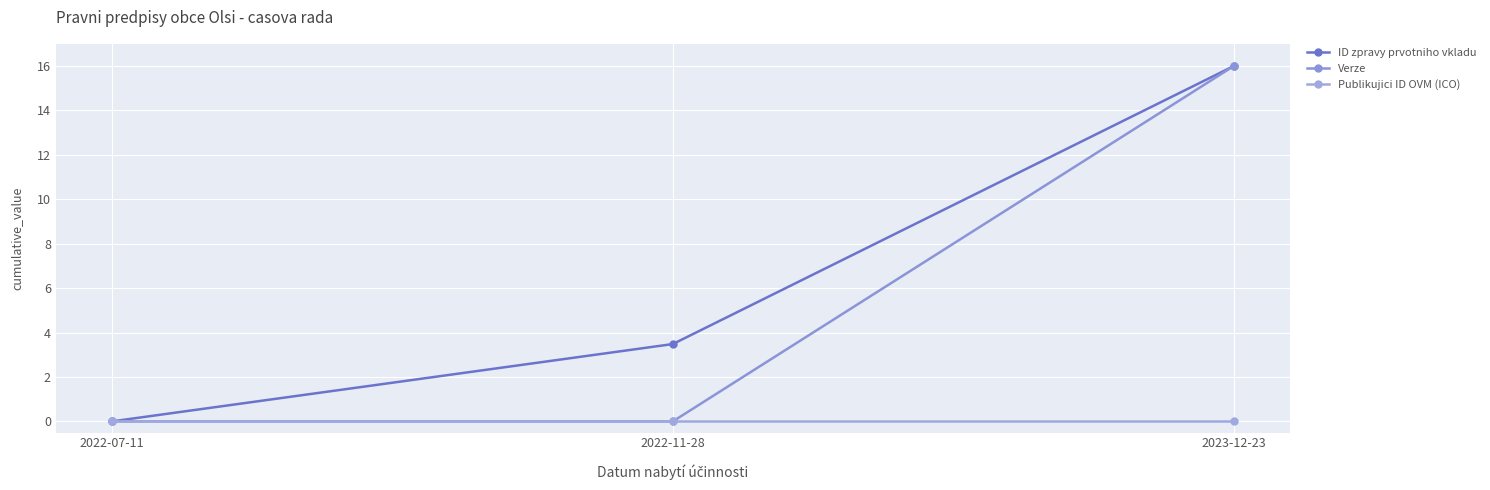

Which series has the largest total across all categories?

ID zpravy prvotniho vkladu